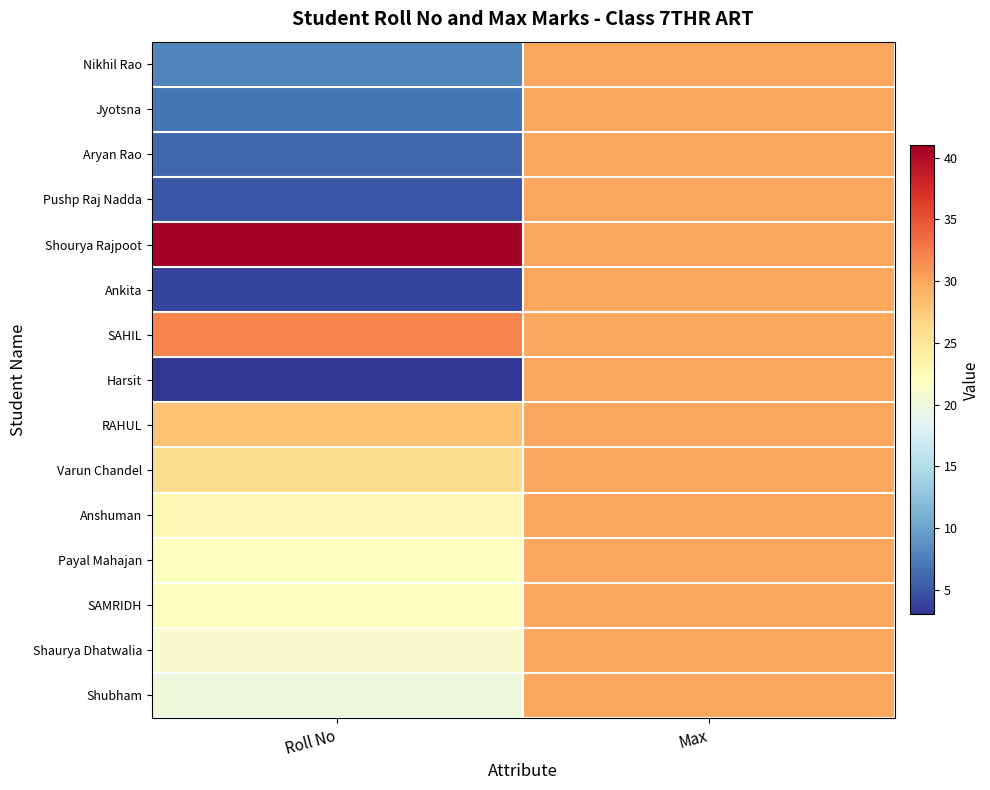

Reading right to left, list all the values displayed in this chart.

Nikhil Rao: Max=30	Roll No=8
Jyotsna: Max=30	Roll No=7
Aryan Rao: Max=30	Roll No=6
Pushp Raj Nadda: Max=30	Roll No=5
Shourya Rajpoot: Max=30	Roll No=41
Ankita: Max=30	Roll No=4
SAHIL: Max=30	Roll No=32
Harsit: Max=30	Roll No=3
RAHUL: Max=30	Roll No=28
Varun Chandel: Max=30	Roll No=26
Anshuman: Max=30	Roll No=23
Payal Mahajan: Max=30	Roll No=22
SAMRIDH: Max=30	Roll No=22
Shaurya Dhatwalia: Max=30	Roll No=21
Shubham: Max=30	Roll No=20